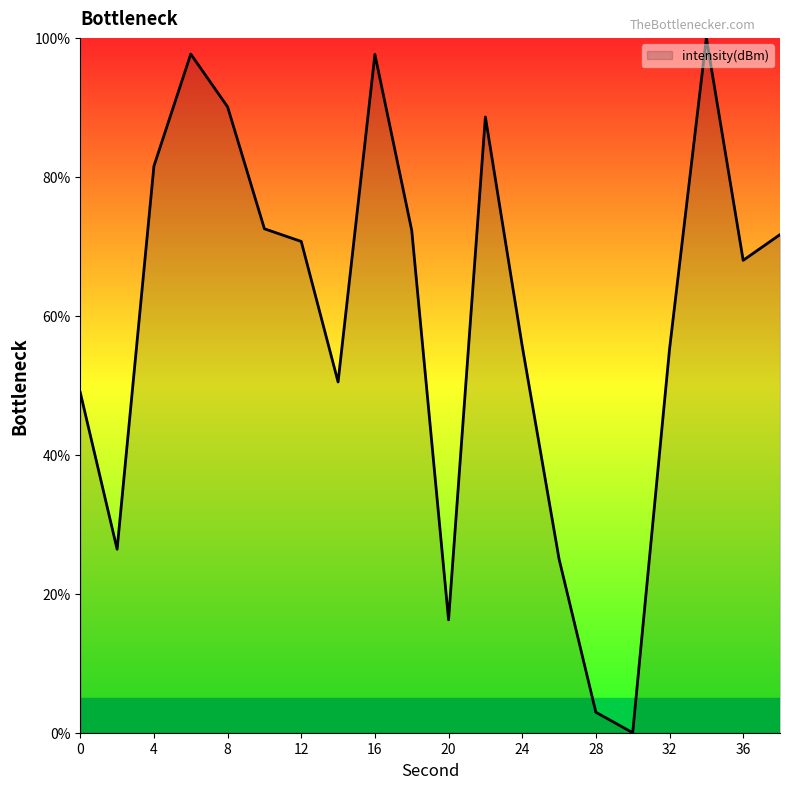

True or false: there are more than 2 points higher than both neighbors.

True